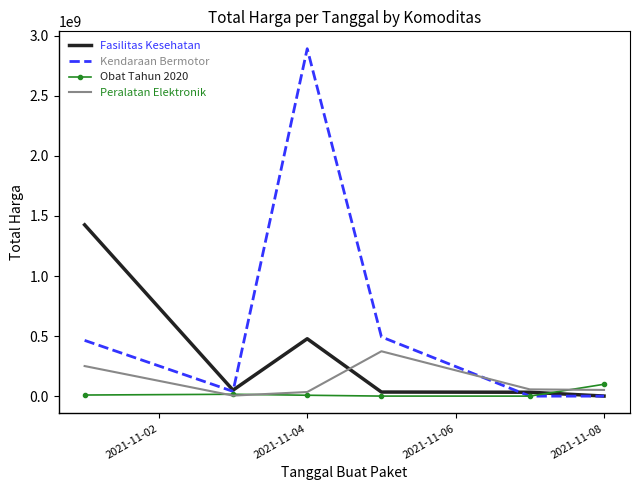

What is the average value of the Fasilitas Kesehatan series?

336702836